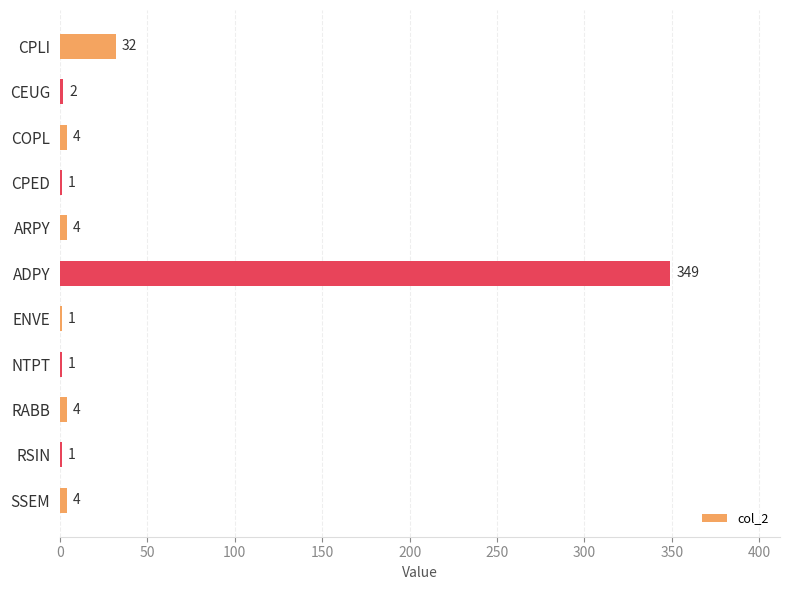

What is the sum of all values?

403